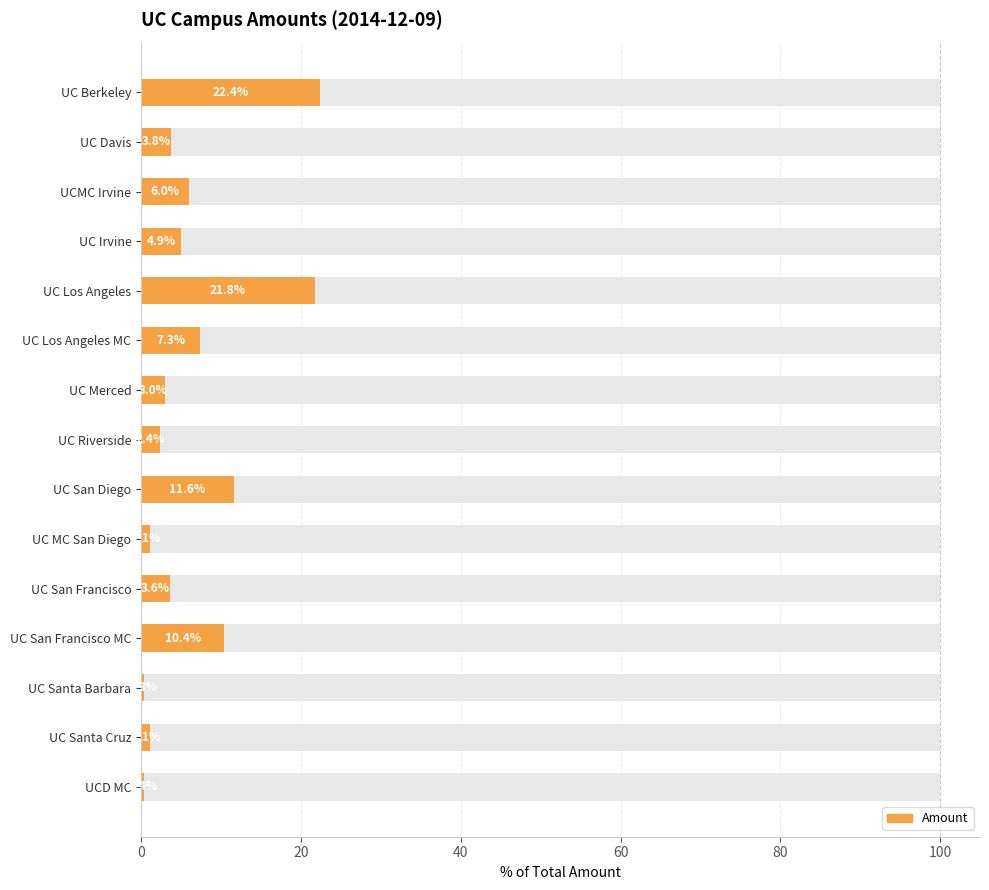

What is the sum of all values?

100.0